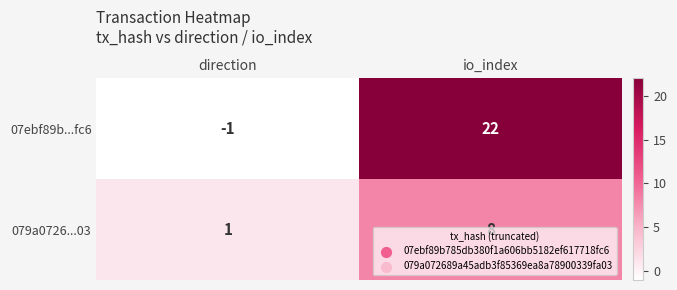

What is the difference between the 079a0726...03 values at direction and io_index?

7